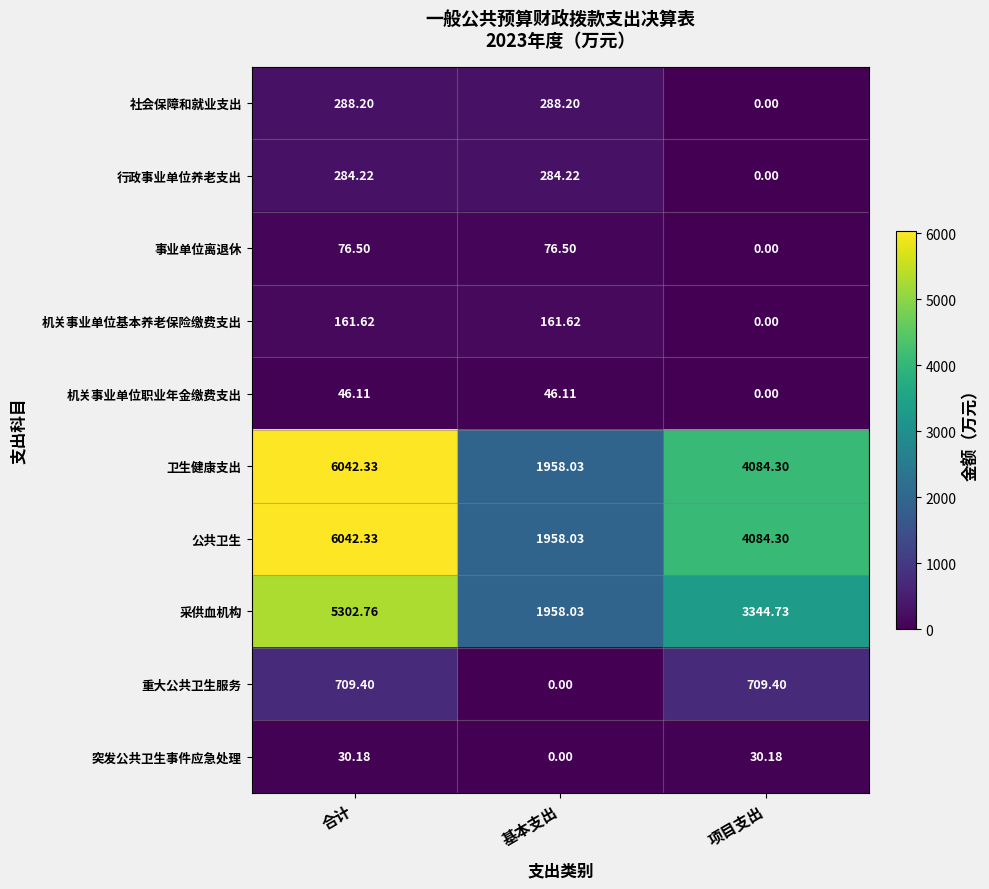

Rank the categories by 采供血机构 value from highest to lowest.

合计, 项目支出, 基本支出